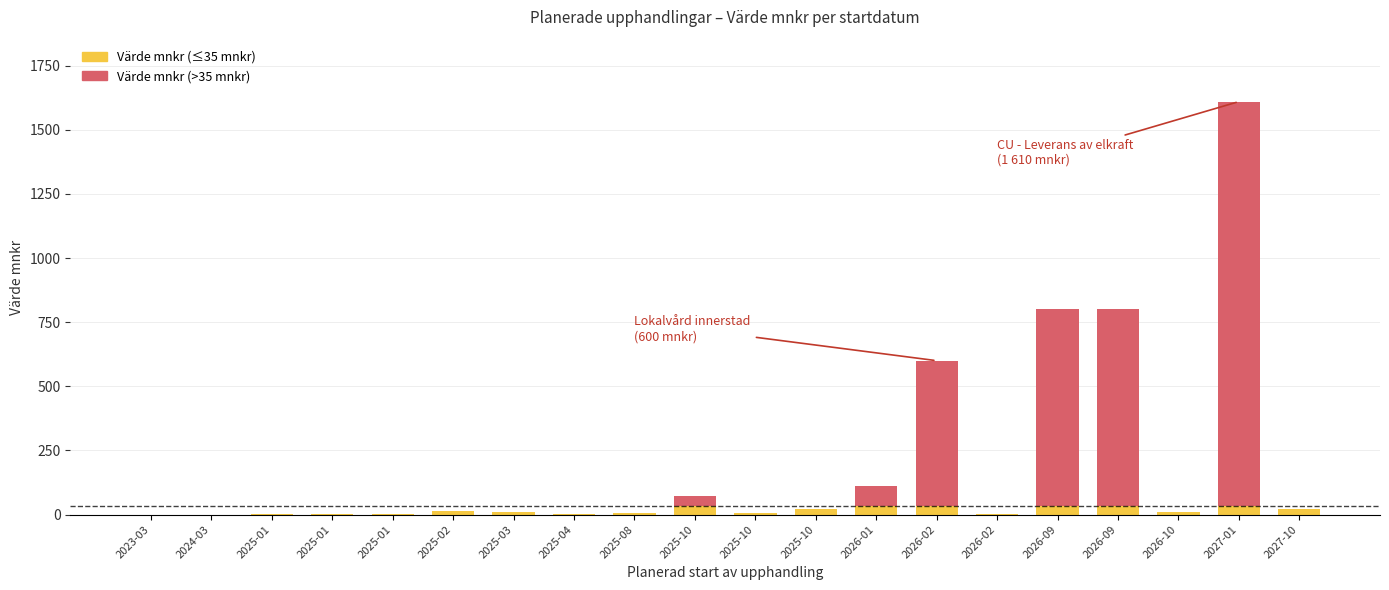

How many categories are shown in the chart?

20